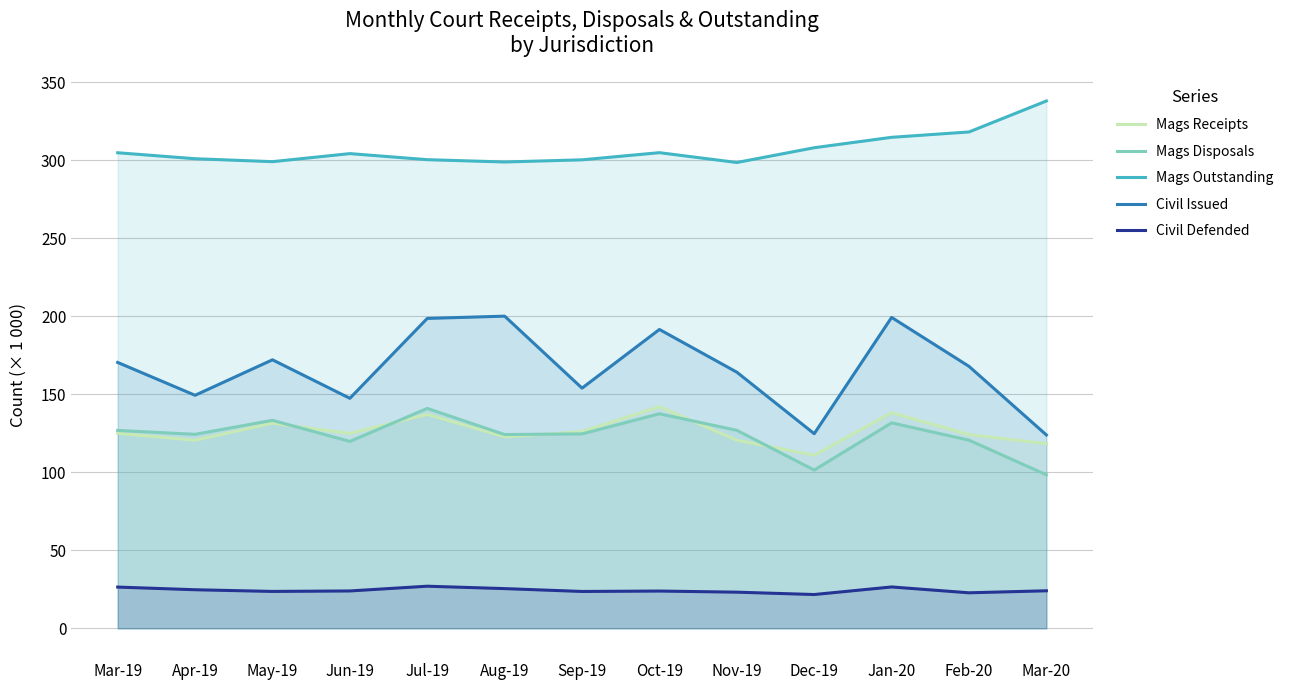

True or false: Mags Disposals and Mags Outstanding cross at least once.

False